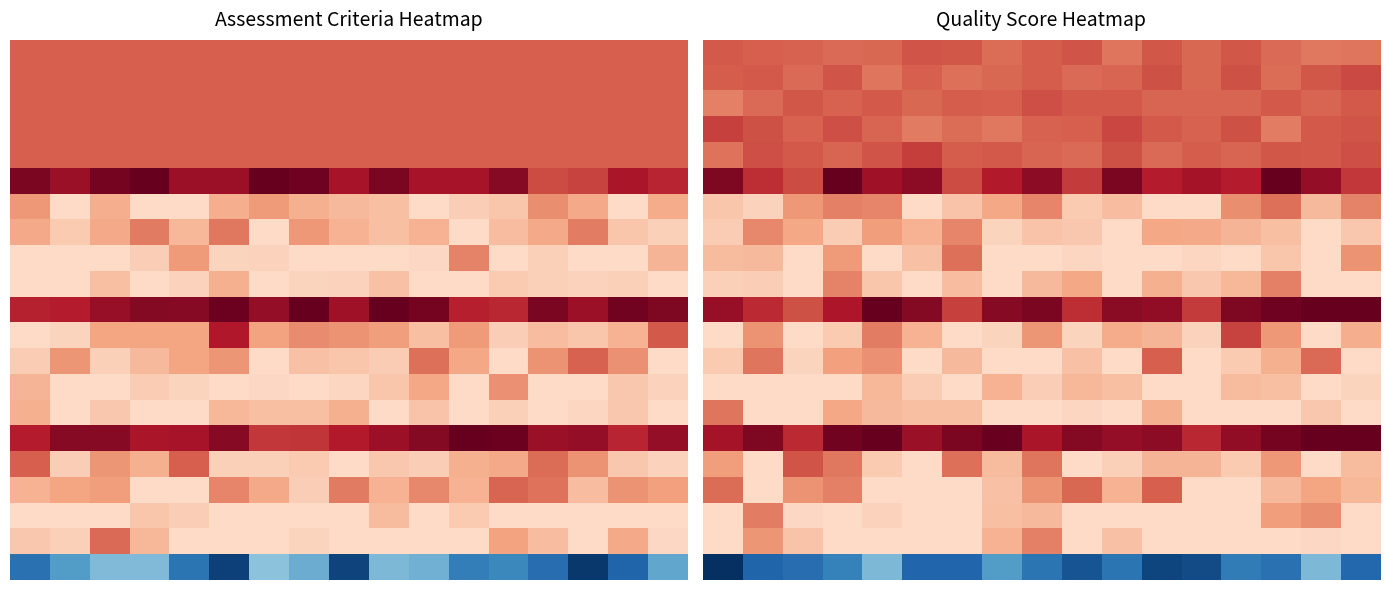

At which label is 10.0 closest to 0?

2